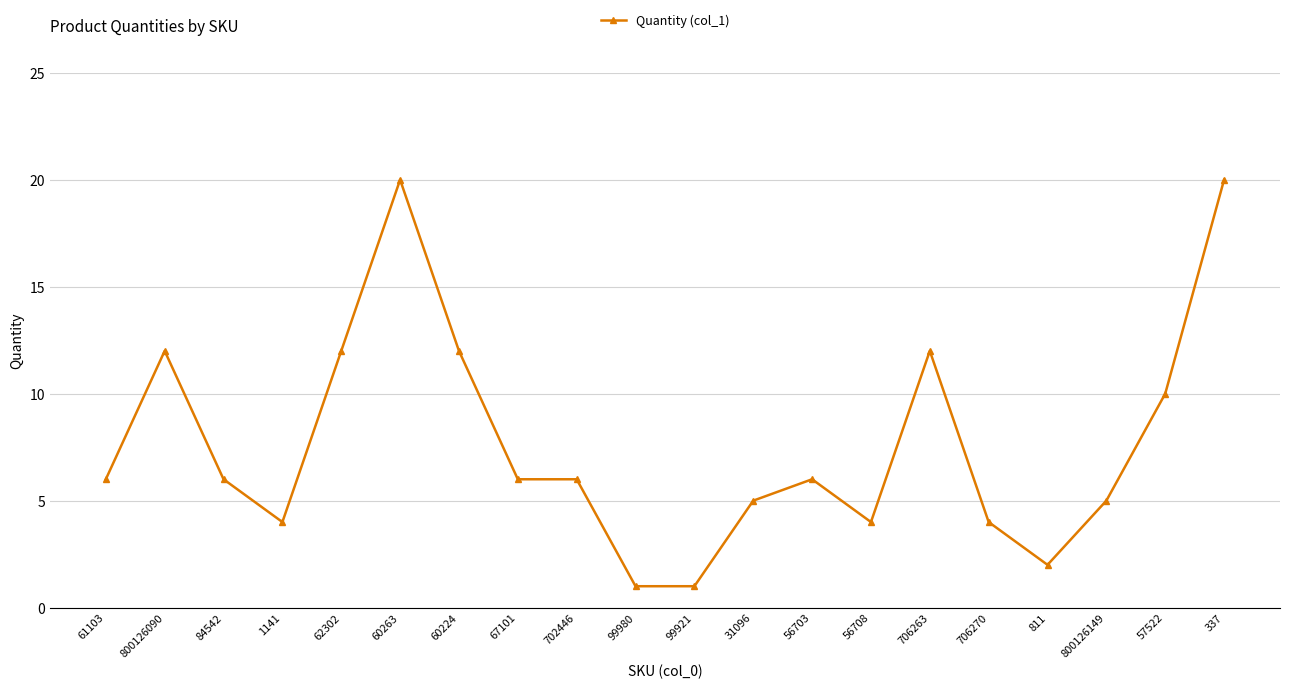

What position from the right is 56708?

7